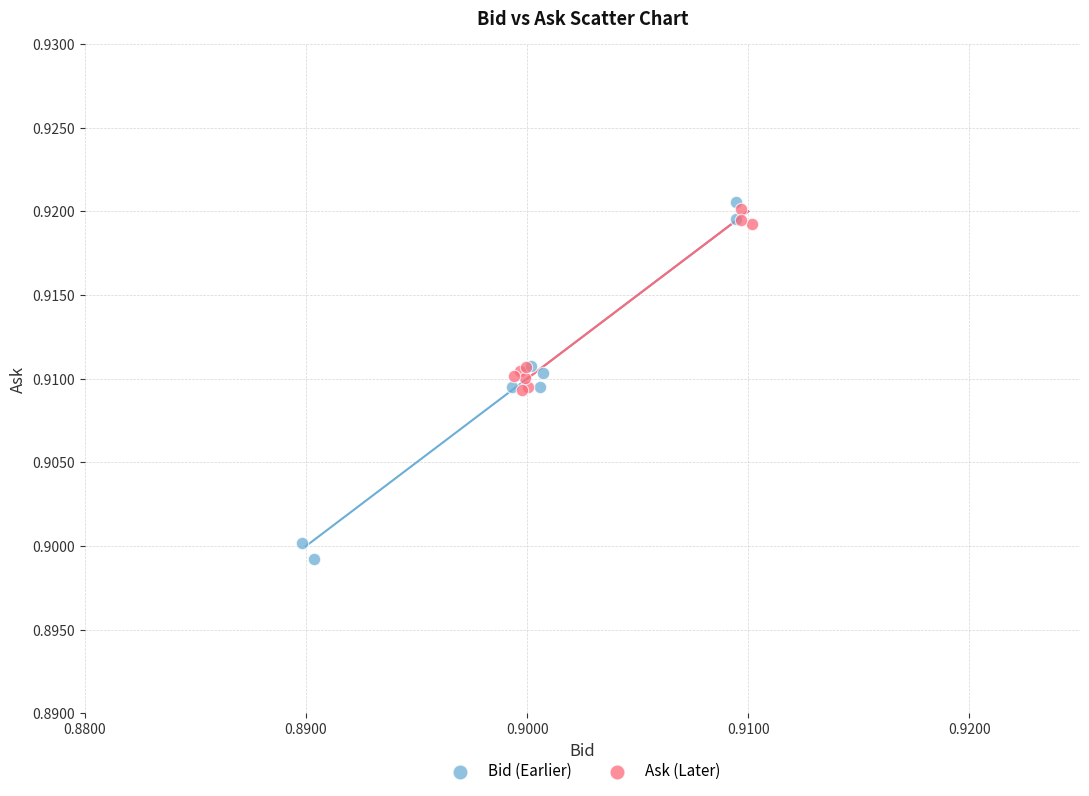

Which series has the widest spread of Y values?

Bid (Earlier)